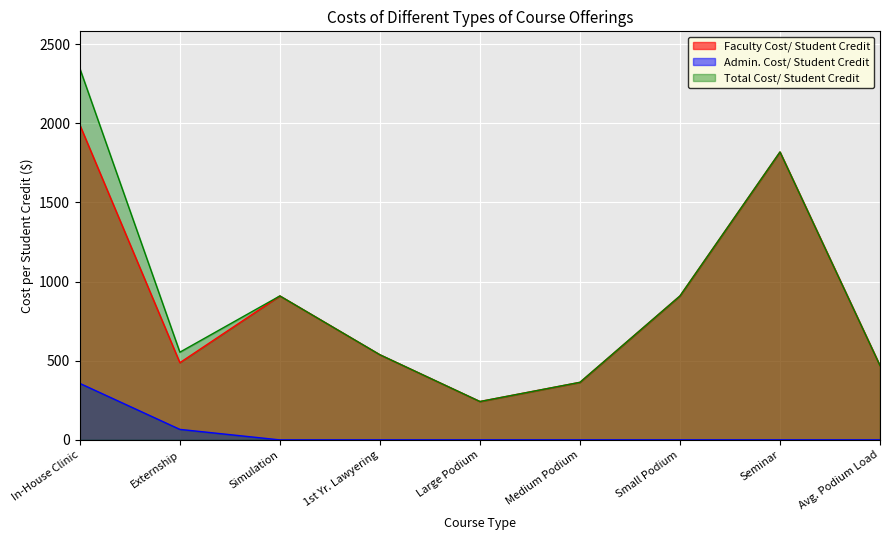

True or false: Faculty Cost/ Student Credit has more than 2 points higher than both neighbors.

False